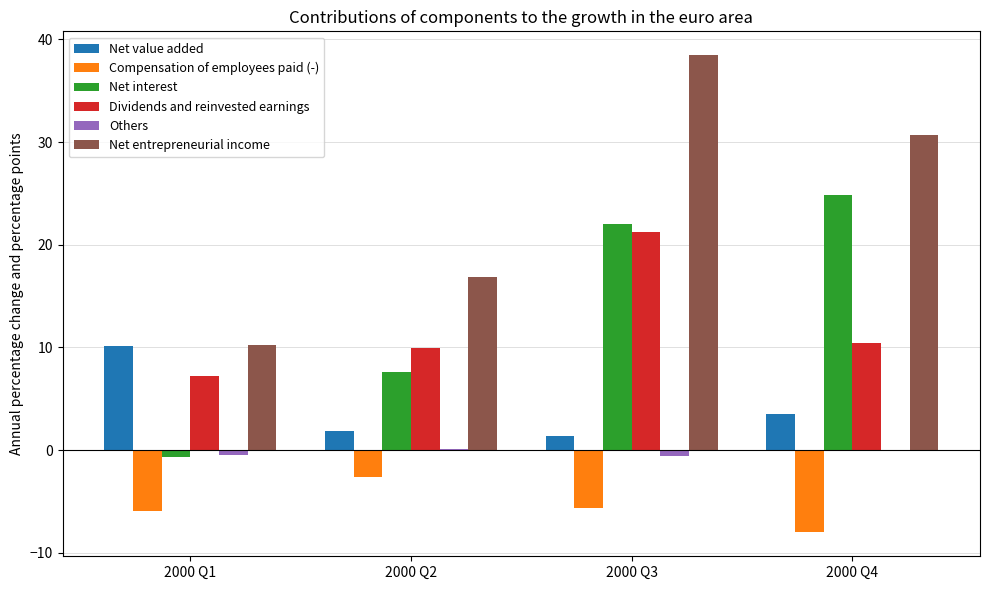

At which label is Net value added closest to 5?

2000 Q4